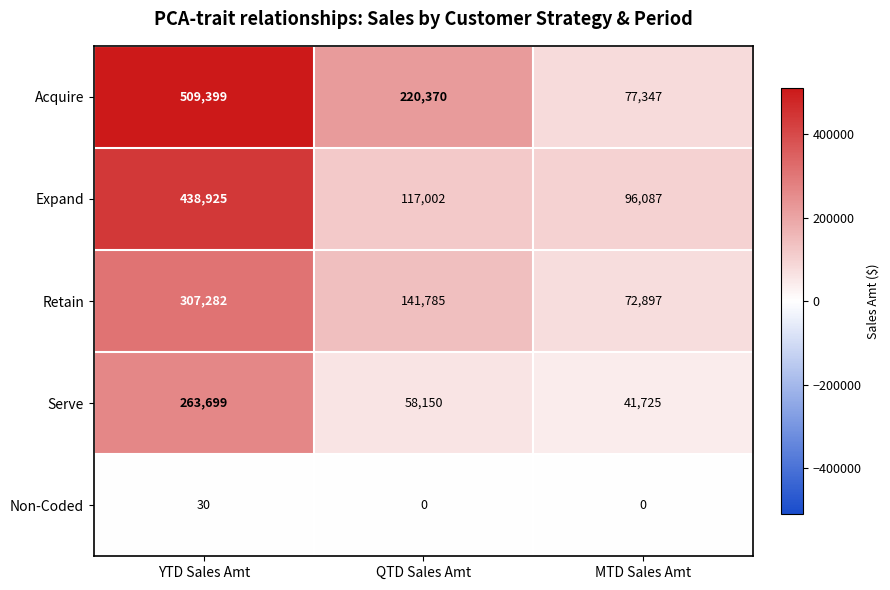

What is the lowest value of the Serve series?

41725